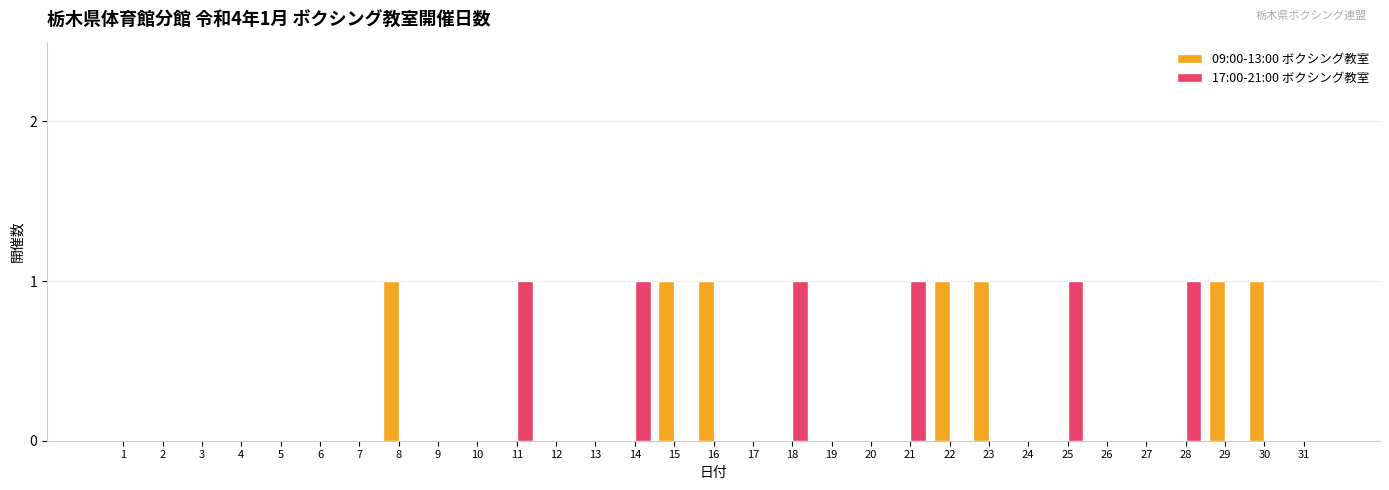

Is it true that 17:00-21:00 ボクシング教室 equals 0 at 2?

True